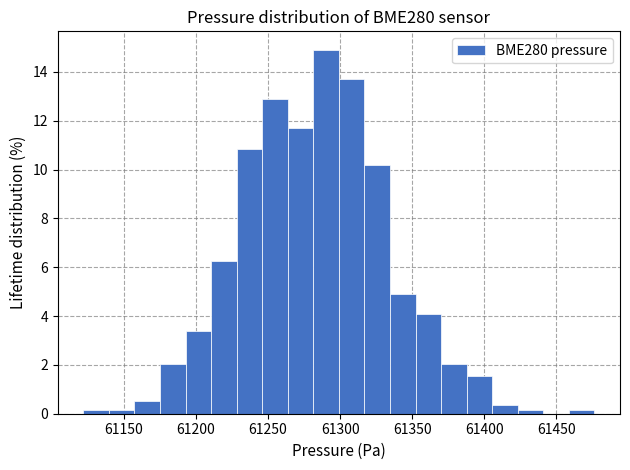

Read against the x-axis, roughly where is the centre of the tallest bar?

61290